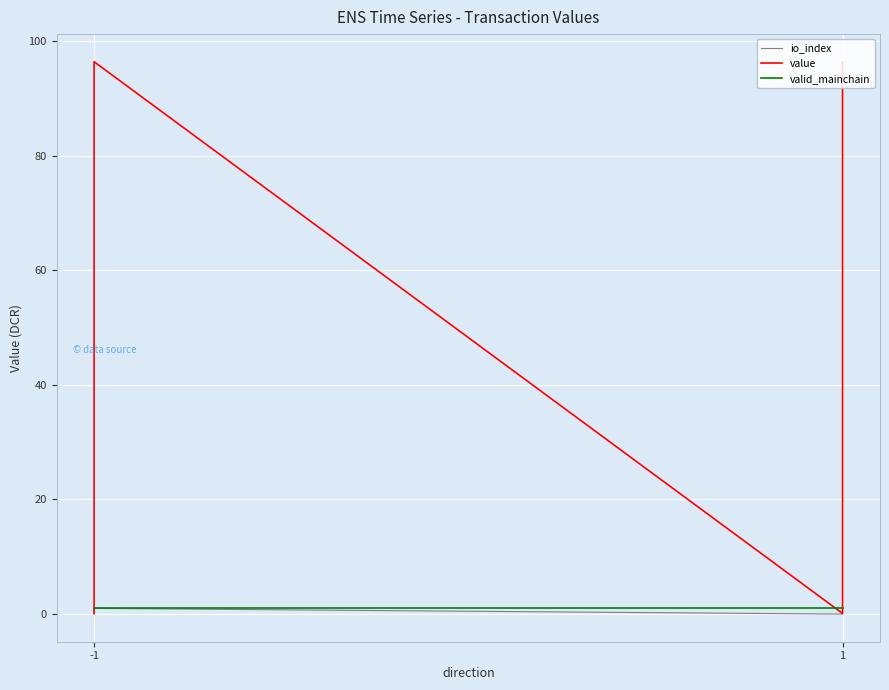

True or false: io_index and valid_mainchain cross at least once.

False